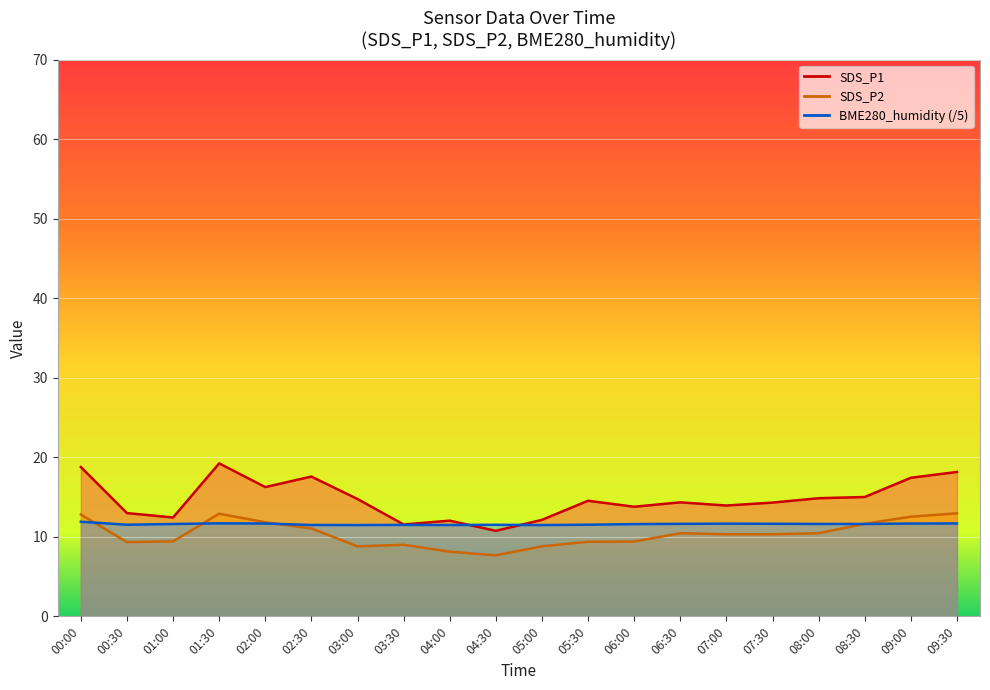

What is the minimum value shown in the chart?

7.7